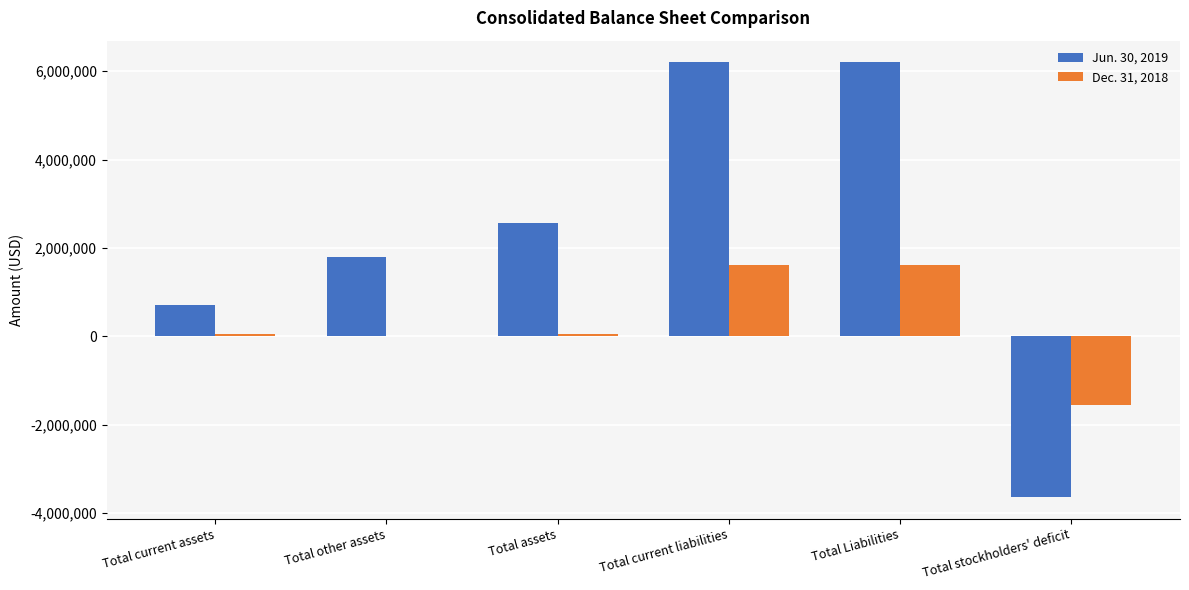

What is the difference between the Jun. 30, 2019 values at Total other assets and Total assets?

780728